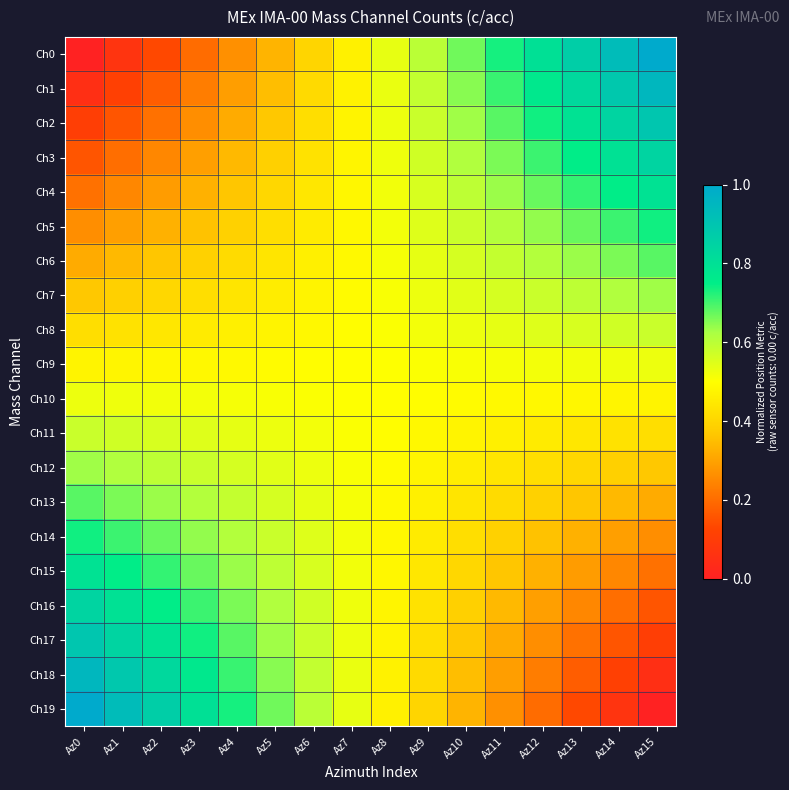

At which category is the sum across all series the highest?

Az0